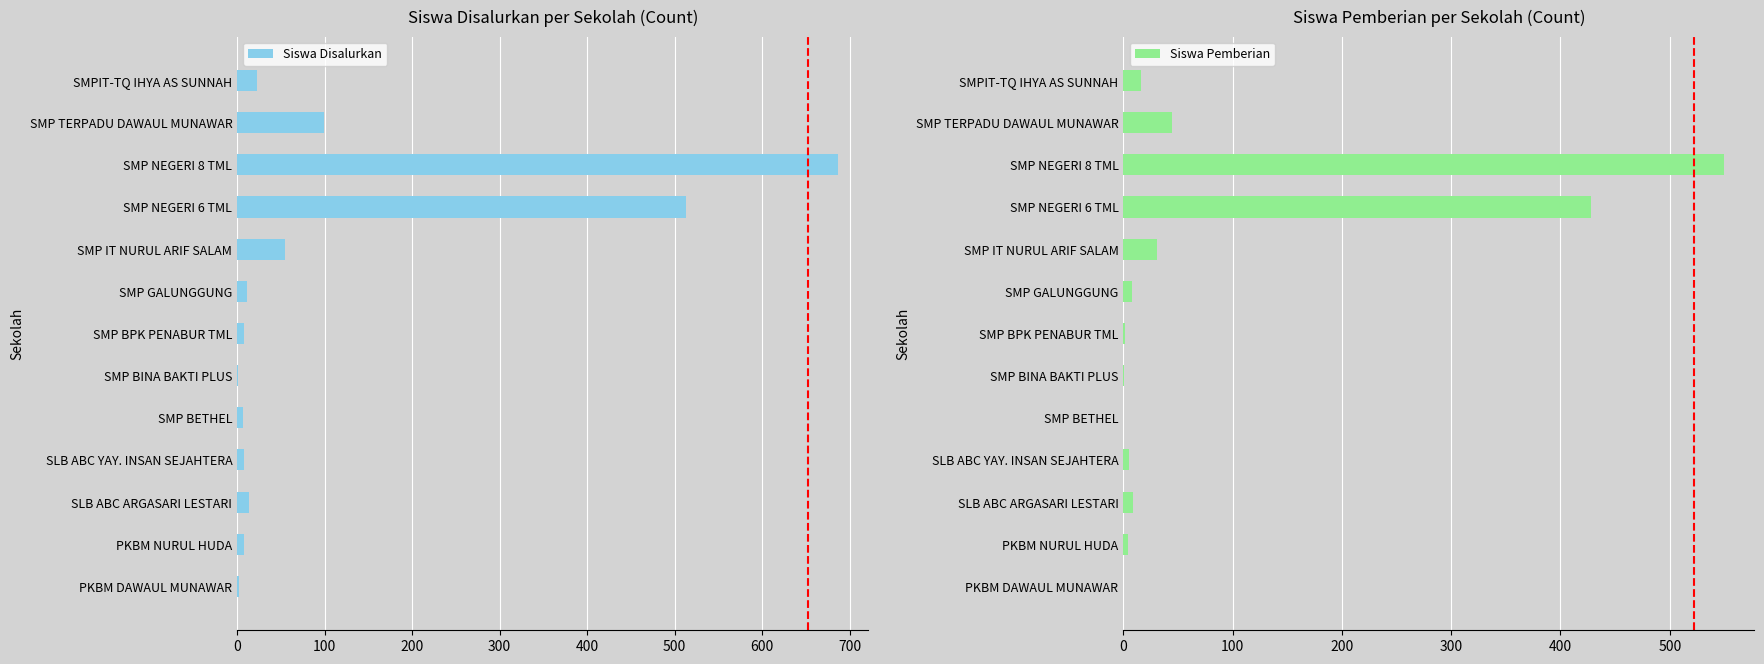

Where is Siswa Disalurkan nearest to the value 344?

SMP NEGERI 6 TML